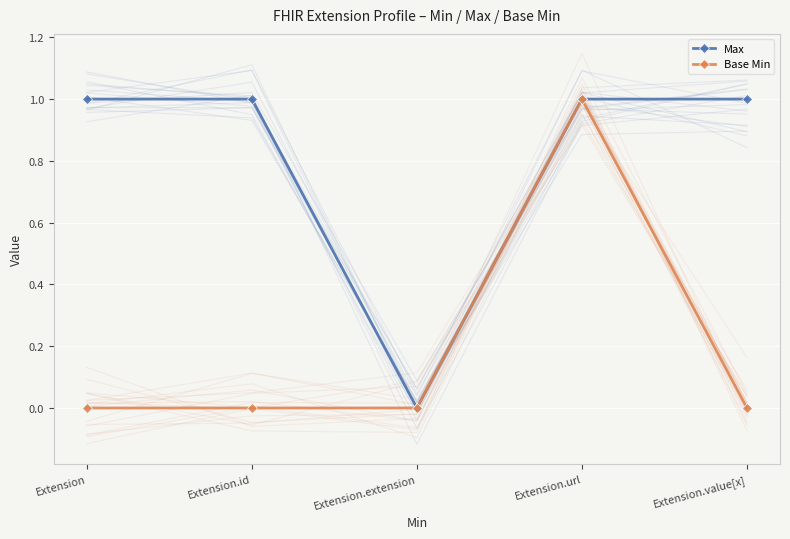

What is the average value of the Max series?

1